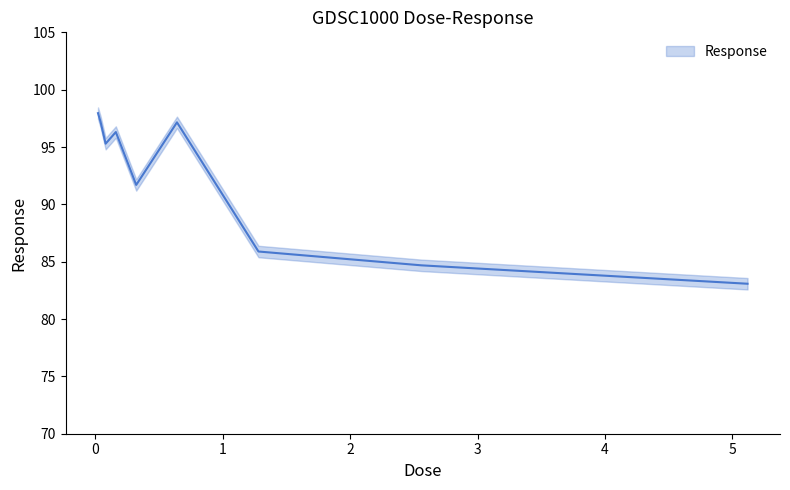

The value at 0.32 is 134.7. True or false?

False